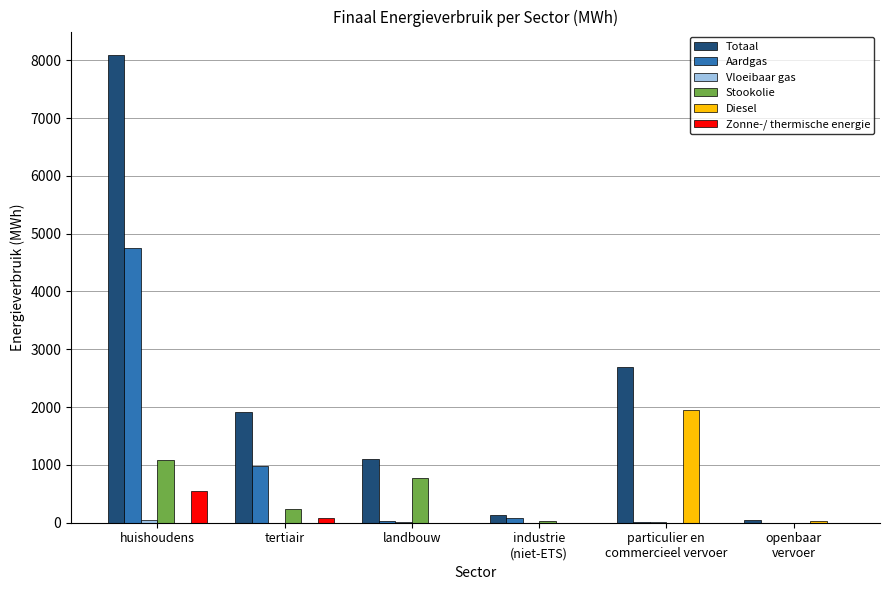

Between huishoudens and landbouw, which series saw the biggest shift?

Totaal